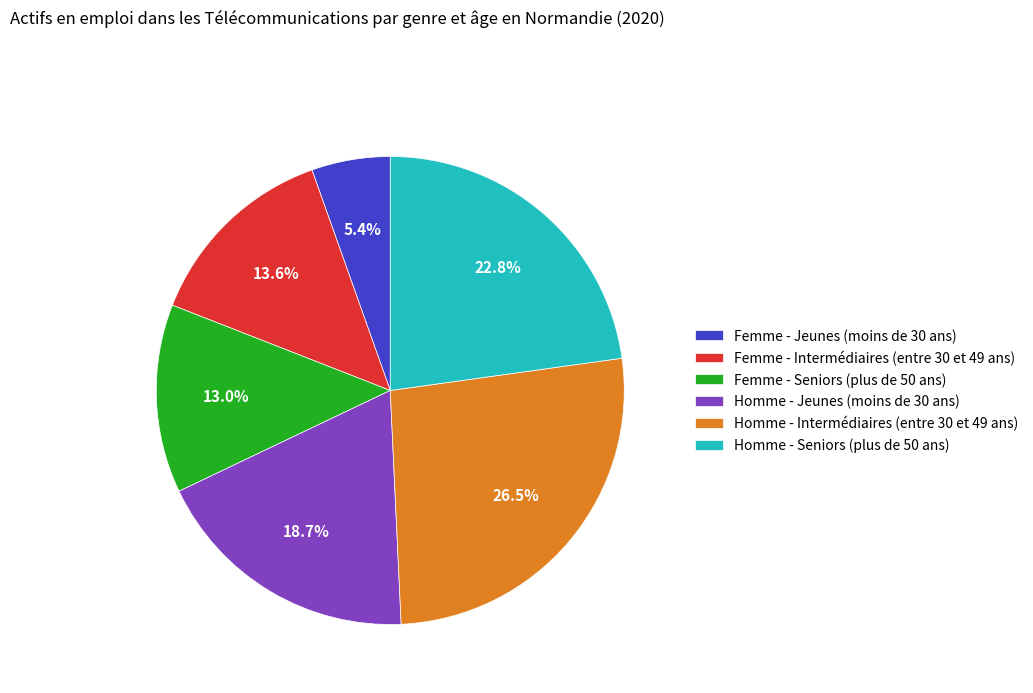

Count the number of slices in the pie.

6